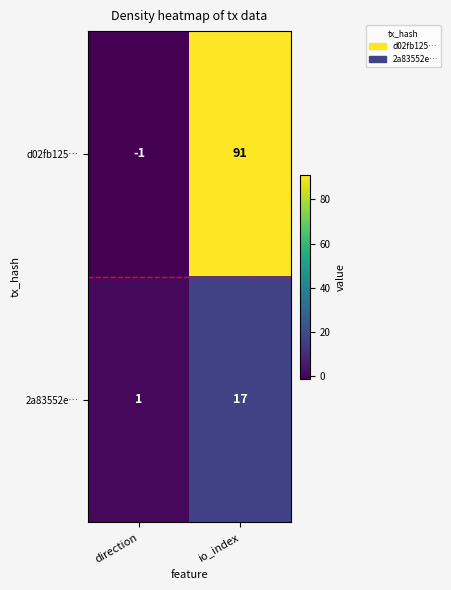

What is the difference between the 2a83552e… values at io_index and direction?

16